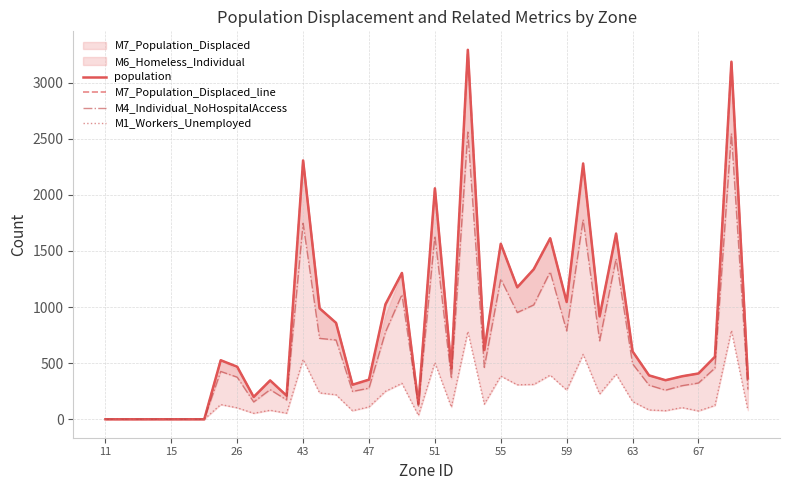

What is the value of the M4_Individual_NoHospitalAccess point at the 35th from the left?

259